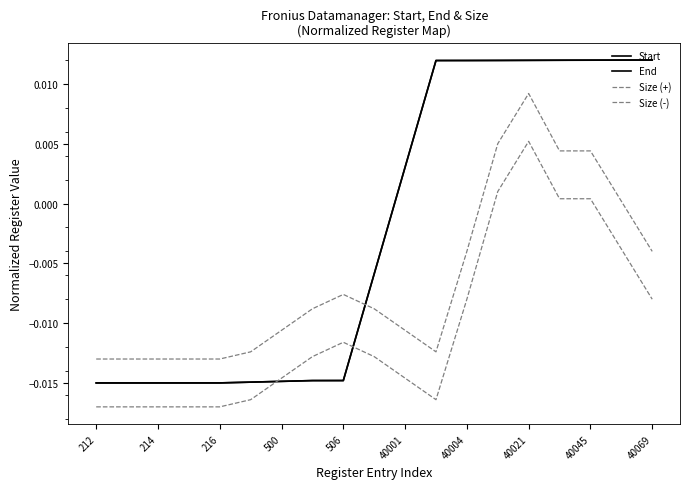

Rank the series by their maximum value, from lowest to highest.

Size (-), Size (+), Start, End